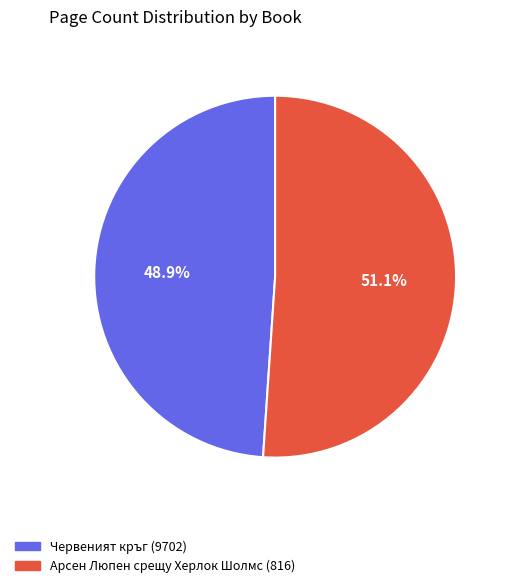

How many segments does this pie chart have?

2